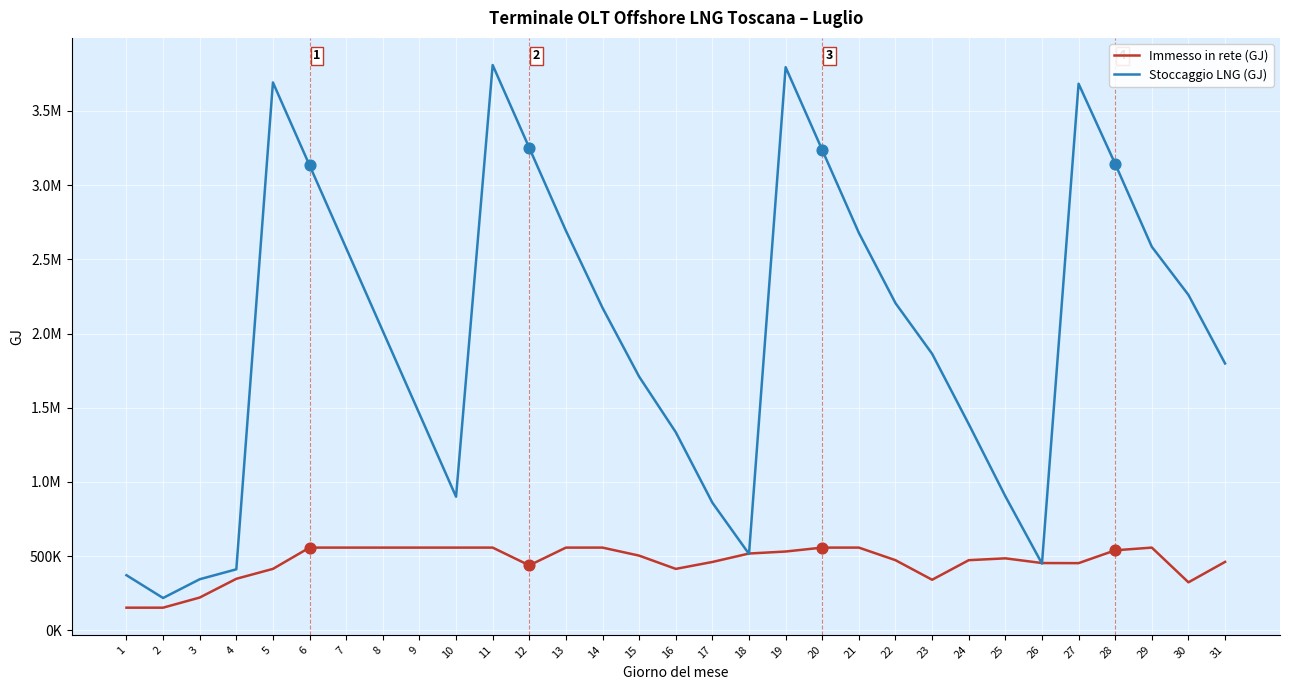

What are all the series names shown in the legend?

Immesso in rete (GJ), Stoccaggio LNG (GJ)